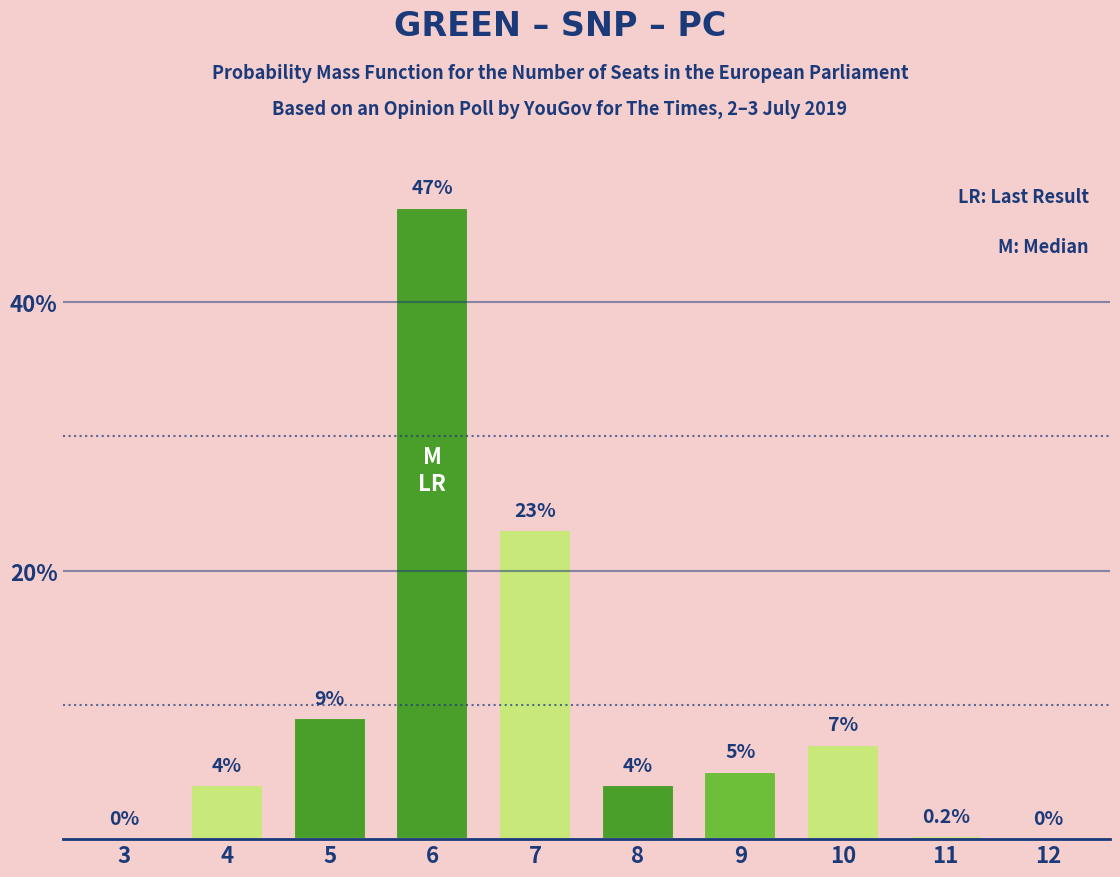

Reading left to right, list all the values displayed in this chart.

3=0.0	4=4.0	5=9.0	6=47.0	7=23.0	8=4.0	9=5.0	10=7.0	11=0.2	12=0.0